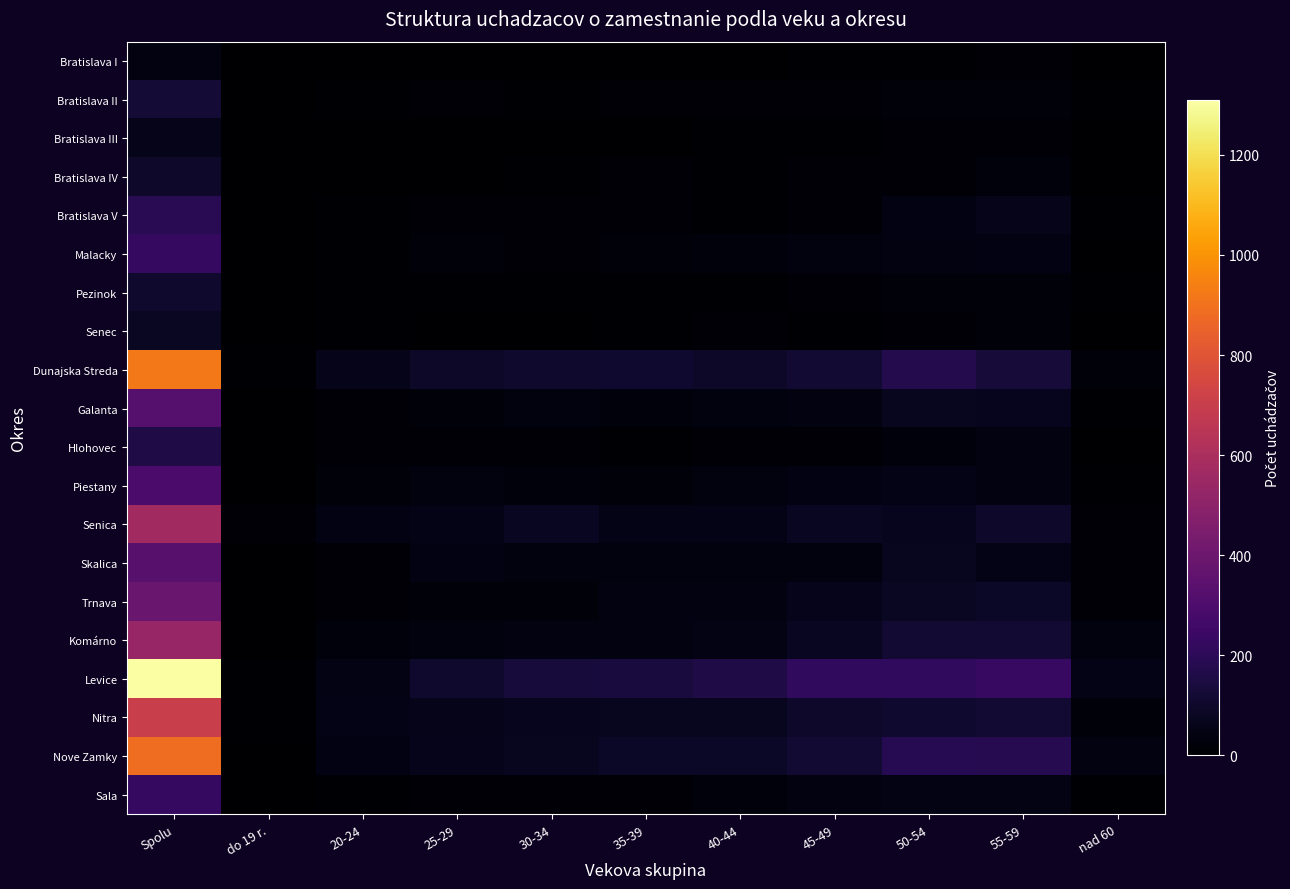

Reading left to right, list all the values displayed in this chart.

Bratislava I: Spolu=39	do 19 r.=0	20-24=1	25-29=5	30-34=3	35-39=2	40-44=0	45-49=6	50-54=9	55-59=12	nad 60=1
Bratislava II: Spolu=126	do 19 r.=0	20-24=7	25-29=14	30-34=7	35-39=13	40-44=11	45-49=20	50-54=22	55-59=24	nad 60=8
Bratislava III: Spolu=59	do 19 r.=0	20-24=3	25-29=1	30-34=4	35-39=4	40-44=7	45-49=7	50-54=11	55-59=18	nad 60=4
Bratislava IV: Spolu=100	do 19 r.=0	20-24=1	25-29=5	30-34=6	35-39=12	40-44=9	45-49=20	50-54=18	55-59=28	nad 60=1
Bratislava V: Spolu=192	do 19 r.=0	20-24=7	25-29=18	30-34=17	35-39=15	40-44=8	45-49=18	50-54=41	55-59=59	nad 60=9
Malacky: Spolu=220	do 19 r.=0	20-24=9	25-29=21	30-34=20	35-39=22	40-44=29	45-49=34	50-54=37	55-59=44	nad 60=4
Pezinok: Spolu=103	do 19 r.=1	20-24=9	25-29=7	30-34=6	35-39=8	40-44=6	45-49=14	50-54=22	55-59=23	nad 60=7
Senec: Spolu=83	do 19 r.=0	20-24=8	25-29=4	30-34=5	35-39=6	40-44=13	45-49=7	50-54=14	55-59=24	nad 60=2
Dunajska Streda: Spolu=923	do 19 r.=9	20-24=60	25-29=93	30-34=106	35-39=110	40-44=97	45-49=116	50-54=176	55-59=132	nad 60=24
Galanta: Spolu=324	do 19 r.=0	20-24=19	25-29=24	30-34=31	35-39=28	40-44=35	45-49=37	50-54=74	55-59=67	nad 60=9
Hlohovec: Spolu=161	do 19 r.=2	20-24=11	25-29=13	30-34=19	35-39=8	40-44=18	45-49=18	50-54=30	55-59=38	nad 60=4
Piestany: Spolu=288	do 19 r.=3	20-24=22	25-29=33	30-34=26	35-39=25	40-44=33	45-49=45	50-54=52	55-59=40	nad 60=9
Senica: Spolu=569	do 19 r.=18	20-24=42	25-29=53	30-34=78	35-39=56	40-44=56	45-49=77	50-54=70	55-59=99	nad 60=20
Skalica: Spolu=334	do 19 r.=2	20-24=12	25-29=44	30-34=34	35-39=35	40-44=33	45-49=34	50-54=74	55-59=53	nad 60=13
Trnava: Spolu=385	do 19 r.=3	20-24=12	25-29=25	30-34=22	35-39=37	40-44=36	45-49=62	50-54=86	55-59=88	nad 60=14
Komárno: Spolu=535	do 19 r.=1	20-24=28	25-29=32	30-34=40	35-39=40	40-44=51	45-49=81	50-54=115	55-59=116	nad 60=31
Levice: Spolu=1309	do 19 r.=7	20-24=51	25-29=107	30-34=135	35-39=141	40-44=160	45-49=210	50-54=214	55-59=231	nad 60=53
Nitra: Spolu=702	do 19 r.=9	20-24=55	25-29=60	30-34=71	35-39=75	40-44=75	45-49=101	50-54=110	55-59=121	nad 60=25
Nove Zamky: Spolu=889	do 19 r.=5	20-24=41	25-29=64	30-34=73	35-39=89	40-44=92	45-49=122	50-54=186	55-59=181	nad 60=36
Sala: Spolu=223	do 19 r.=1	20-24=8	25-29=11	30-34=14	35-39=16	40-44=26	45-49=38	50-54=50	55-59=51	nad 60=8